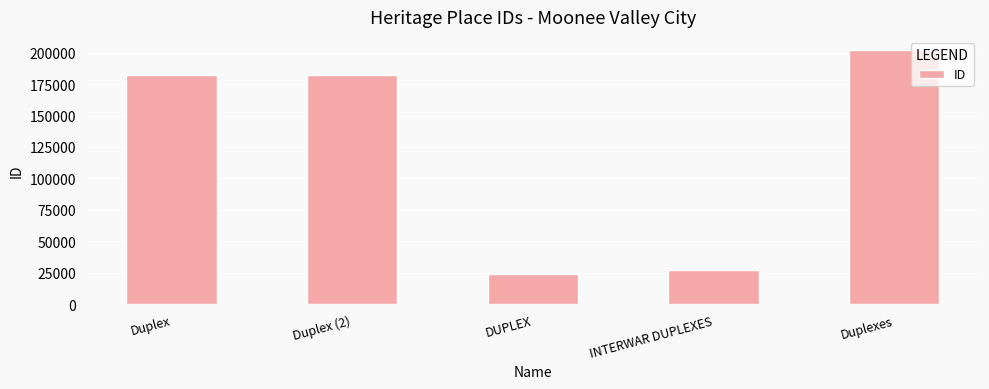

Which has a higher value, Duplexes or Duplex (2)?

Duplexes